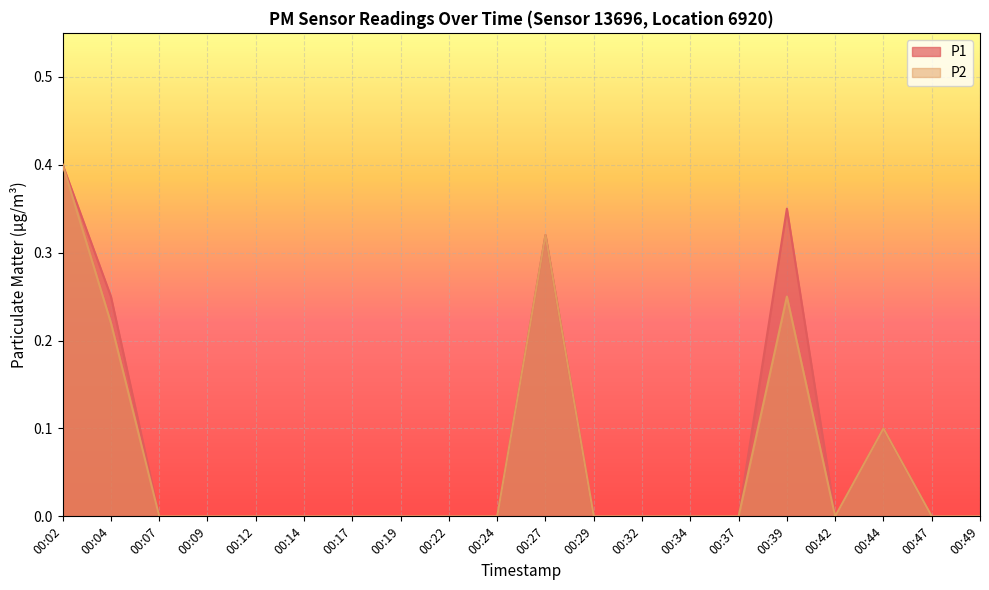

True or false: P1 and P2 cross at least once.

False